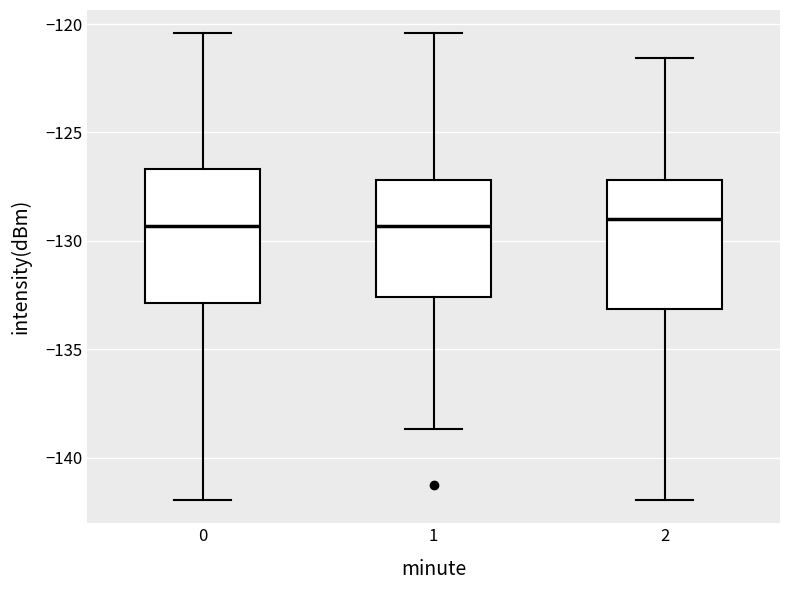

Where does the median line of the box at x = 2 sit on the y-axis? The values are not printed on the chart, so give them approximately, as read against the axis.

-129.0